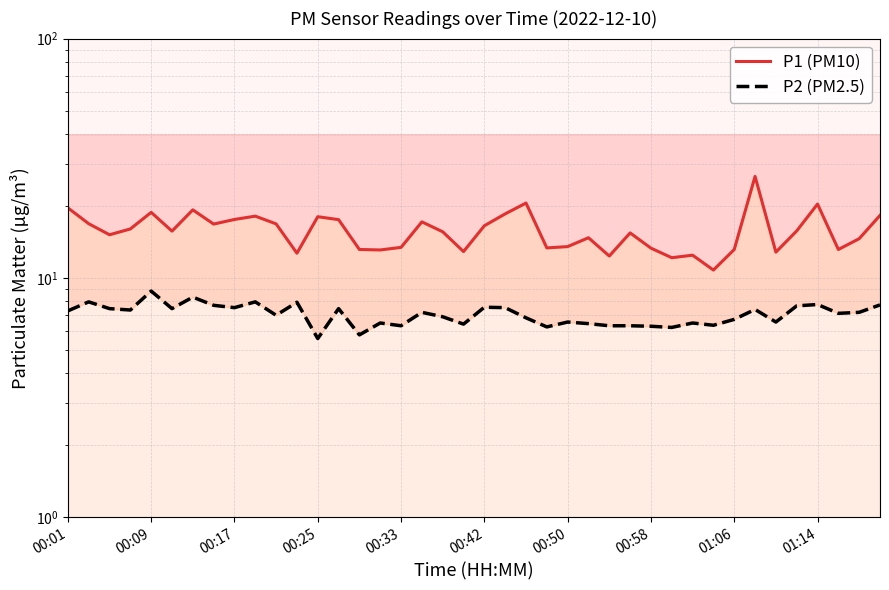

True or false: P1 (PM10) and P2 (PM2.5) cross at least once.

False